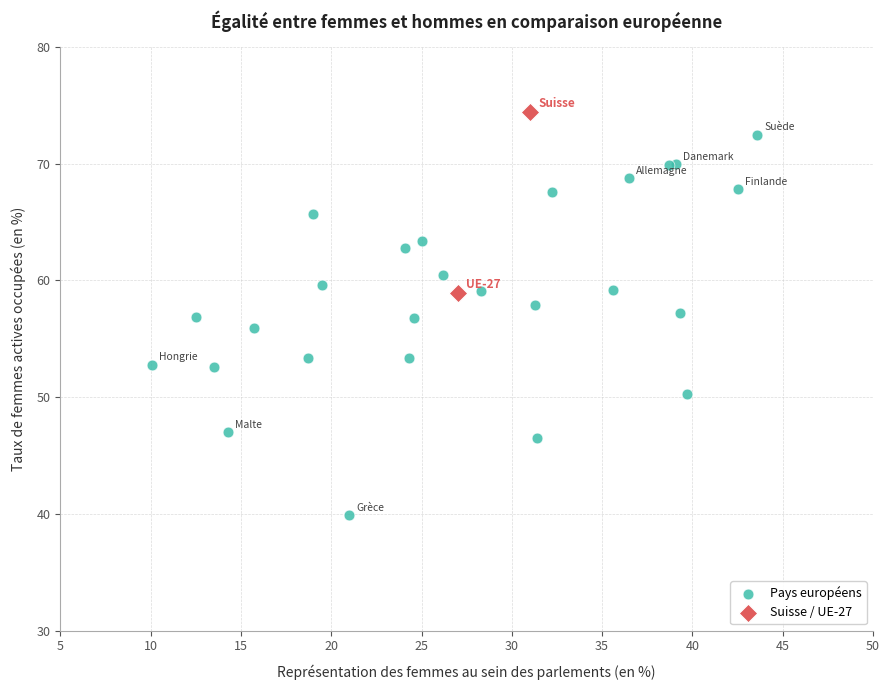

Which series contains the lowest Y value?

Pays européens